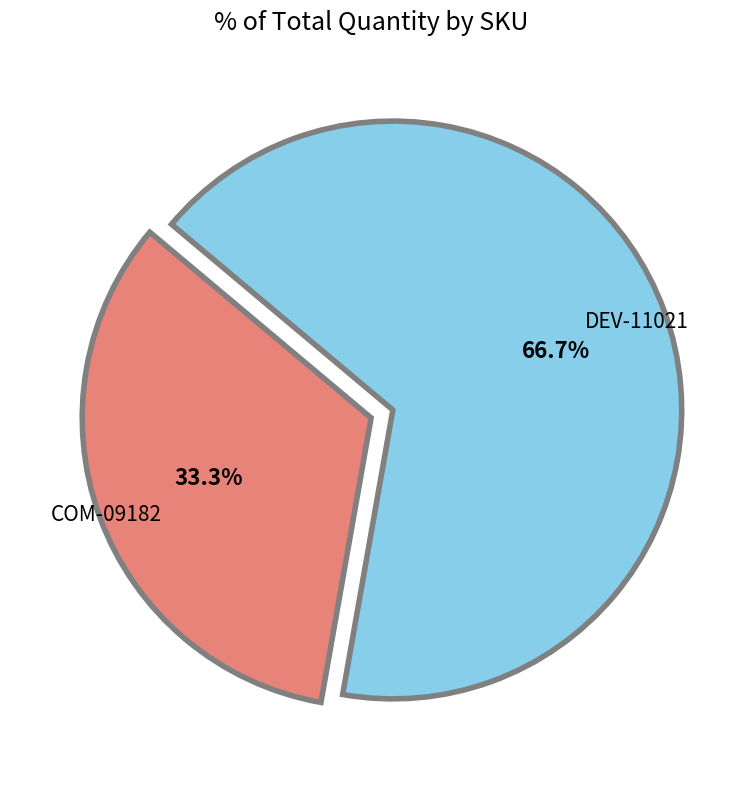

Which slice represents more than half of the pie?

DEV-11021